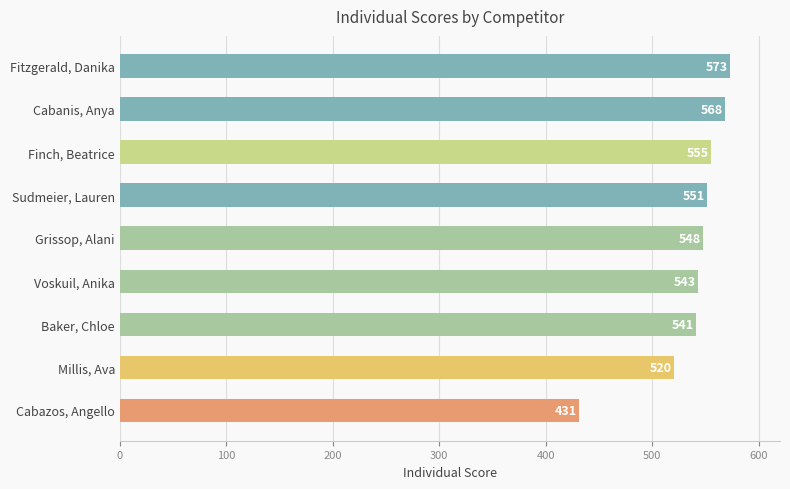

What is the approximate value at Cabanis, Anya, to the nearest 5?

570